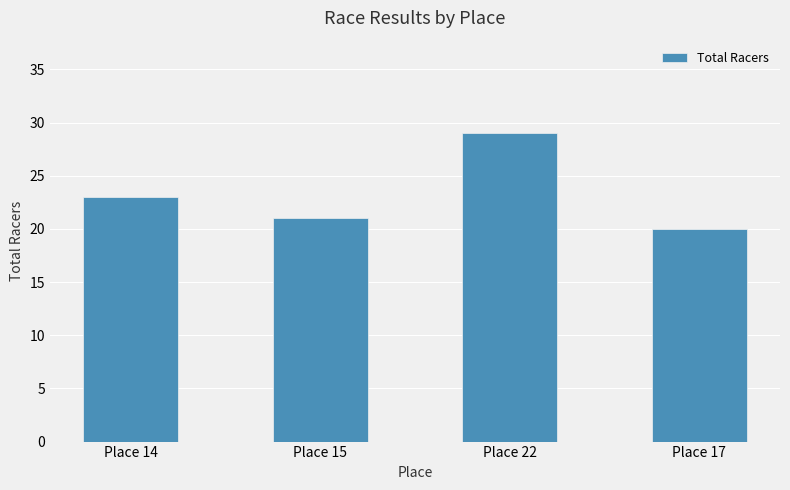

What is the change in value from Place 14 to Place 22?

+6